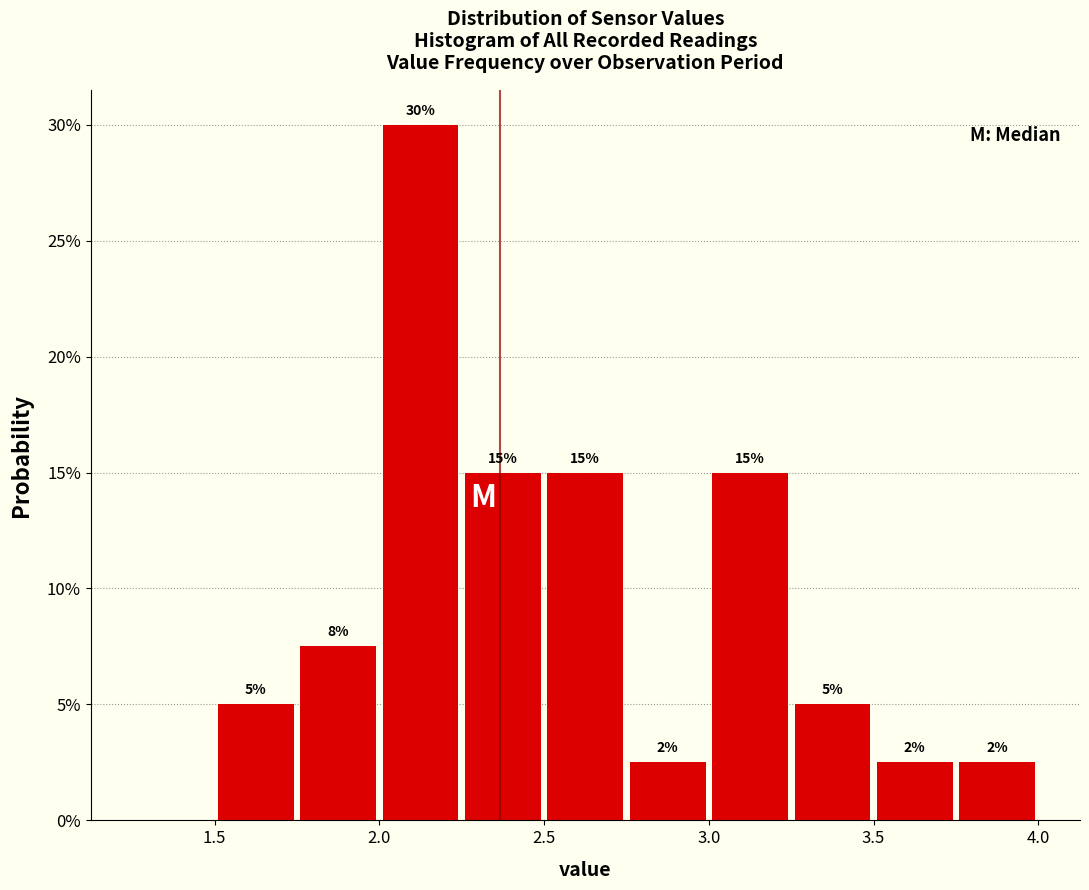

Over which range of the x-axis is the bar tallest?

2.00 to 2.25